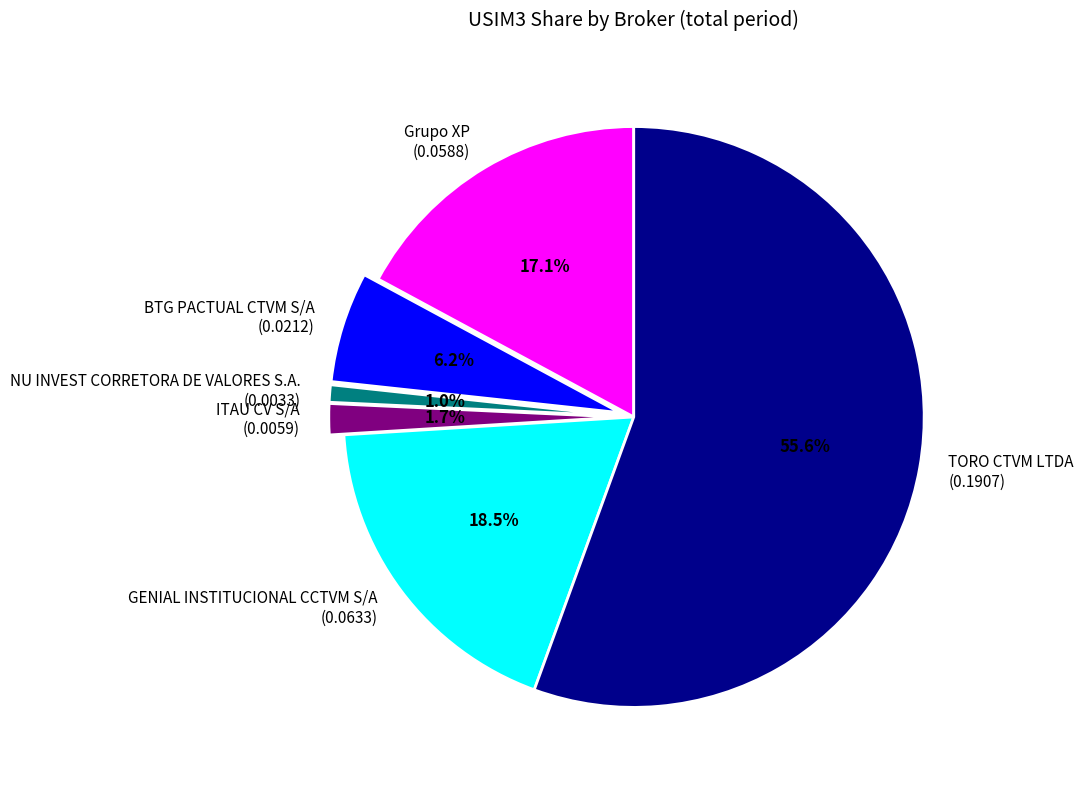

To the nearest percent, what percentage of the pie is NU INVEST CORRETORA DE VALORES S.A.?

1%